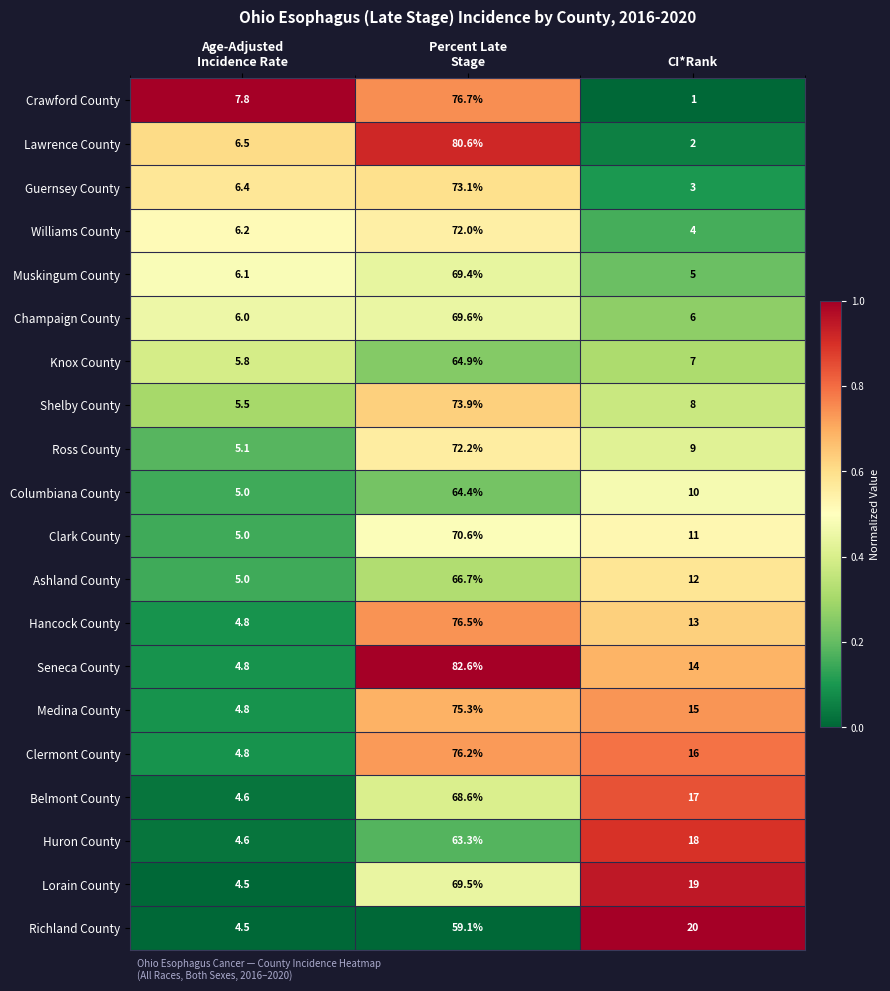

How many distinct data groups are displayed?

20